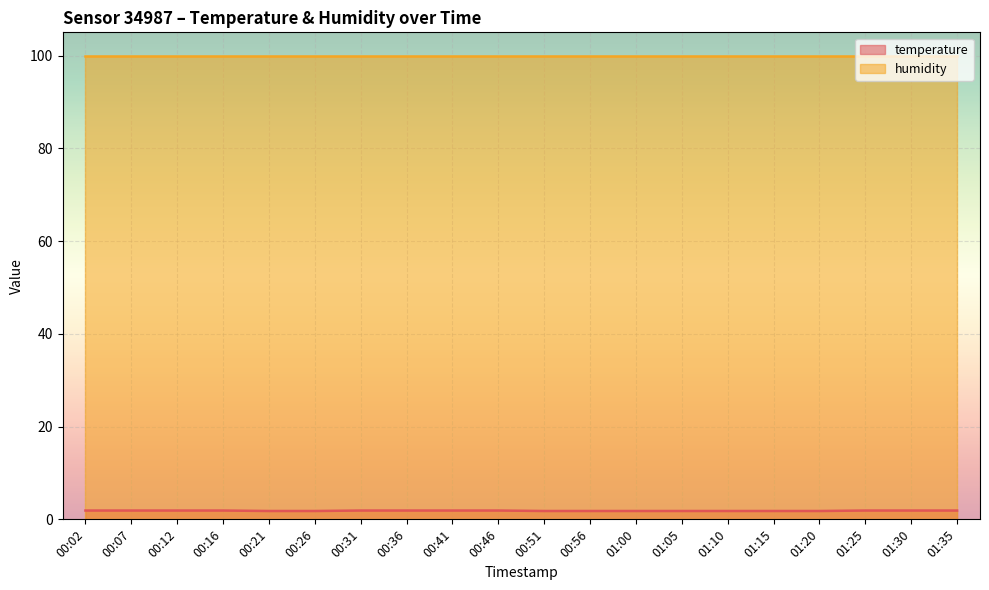

Which has a higher value, 00:56 or 00:41?

00:41